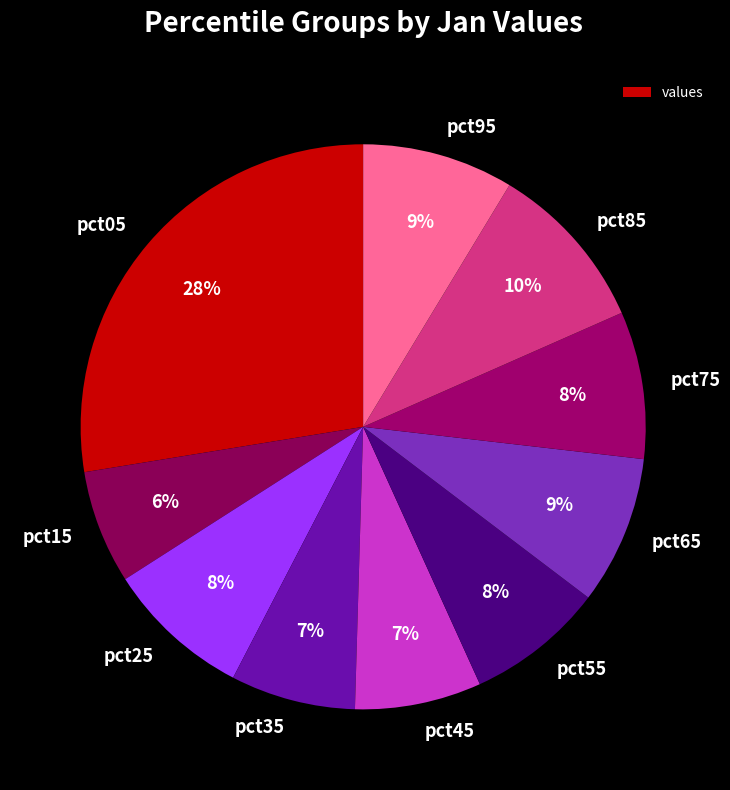

Count the number of slices in the pie.

10